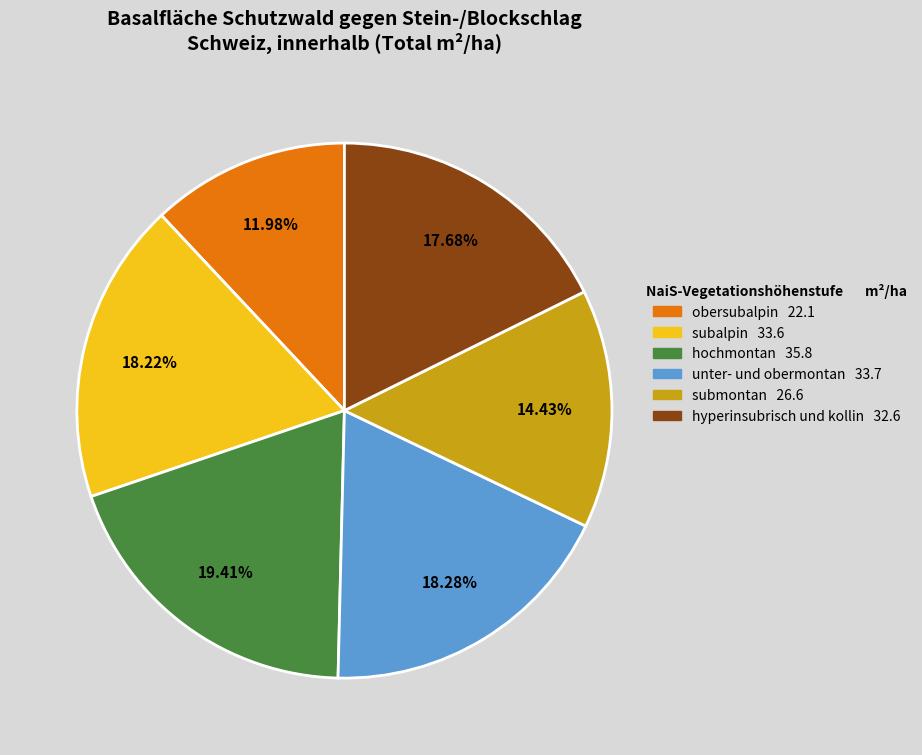

How many segments does this pie chart have?

6